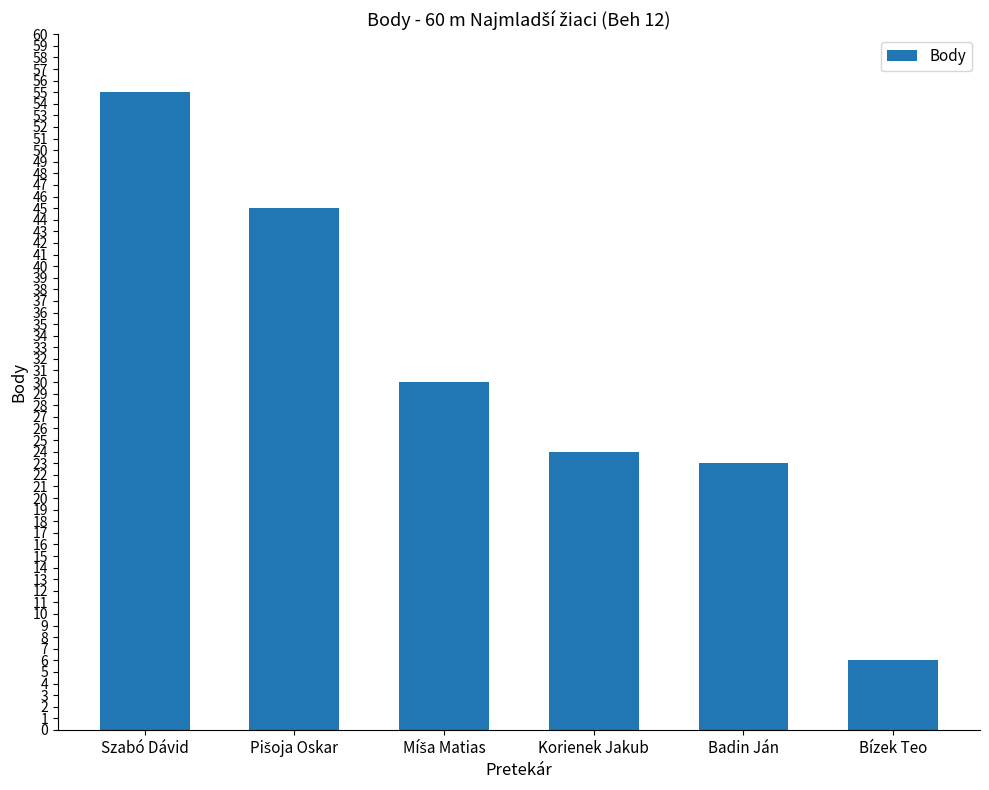

Reading left to right, list all the values displayed in this chart.

55	45	30	24	23	6